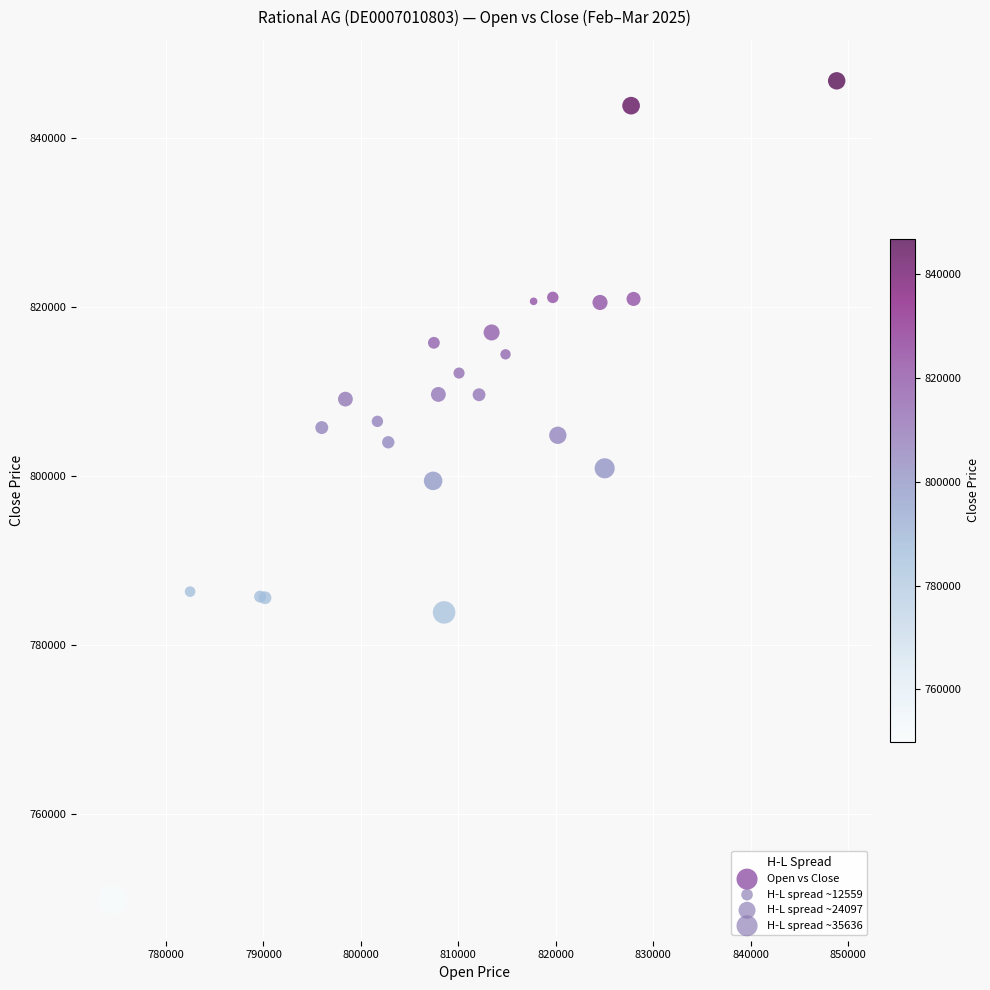

What Y value in the scatter plot is closest to 798326?

799442